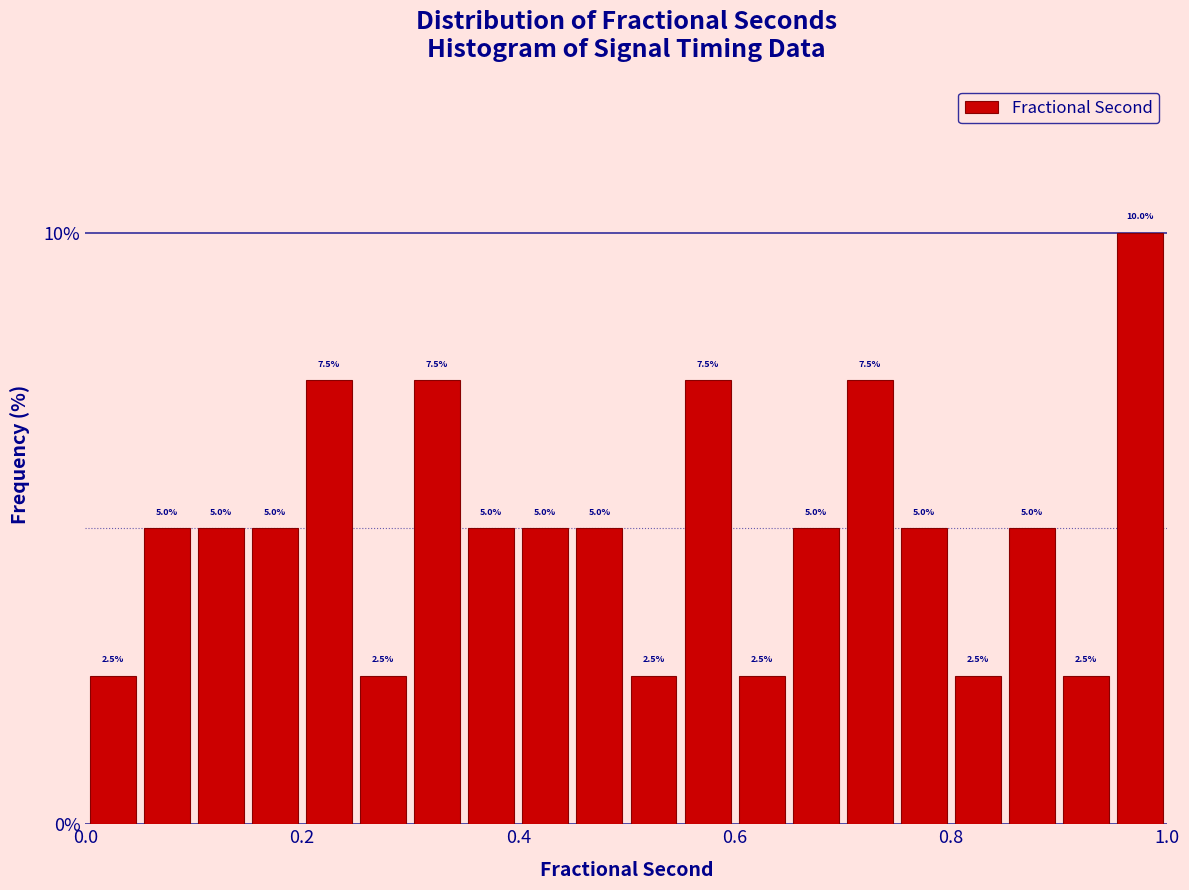

Read against the x-axis, roughly where is the centre of the tallest bar?

0.98